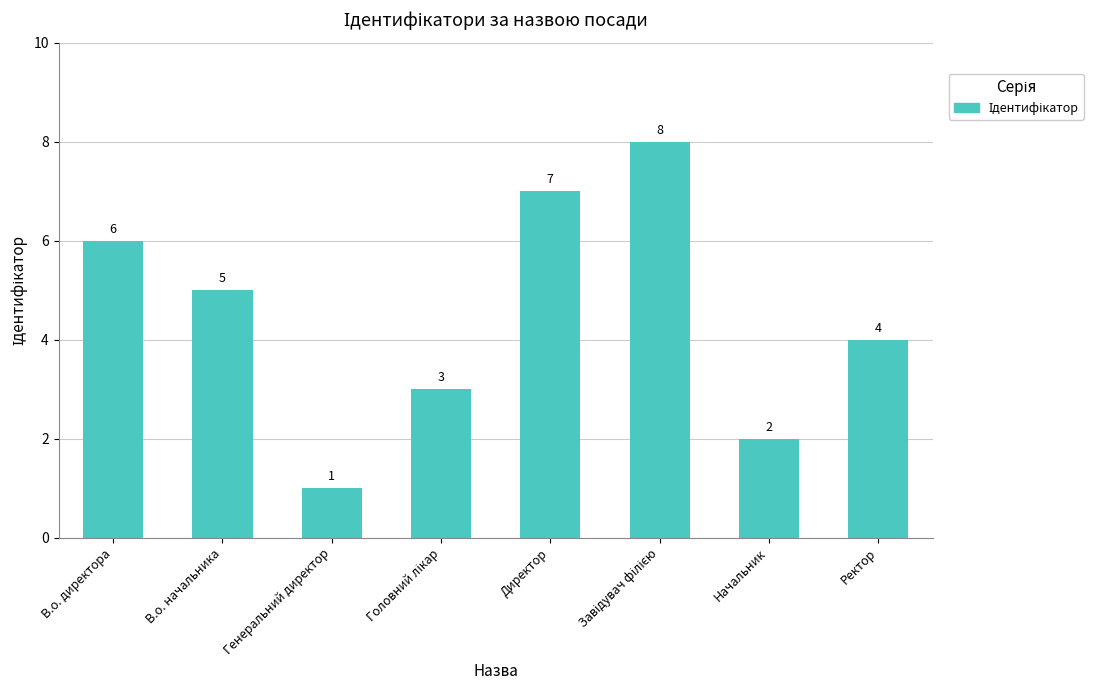

Is it true that the value at Начальник is 3?

False